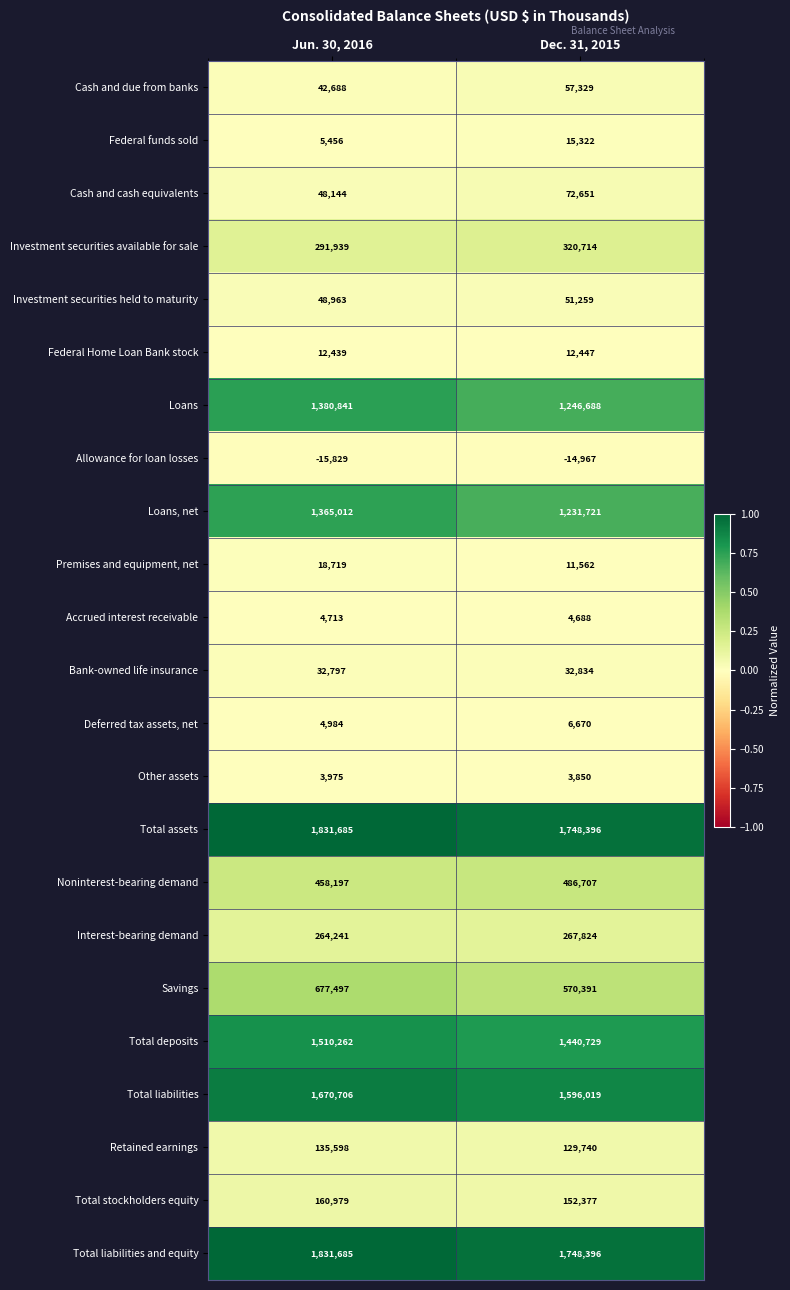

What is the sum of all Savings values?

1247888